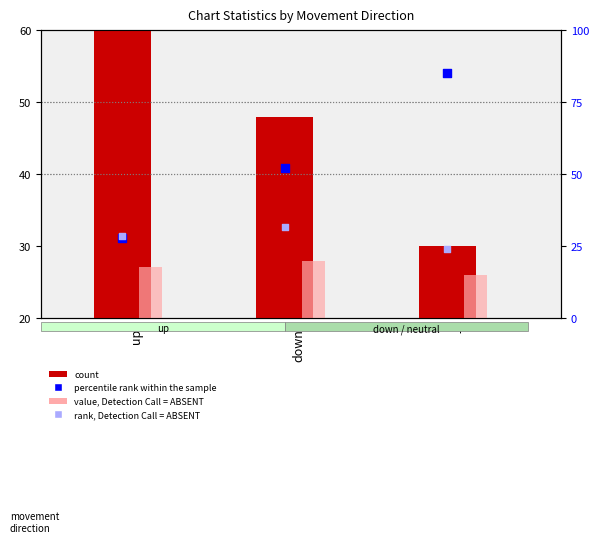

Is the value of count at down greater than the value of value, Detection Call = ABSENT at -?

Yes